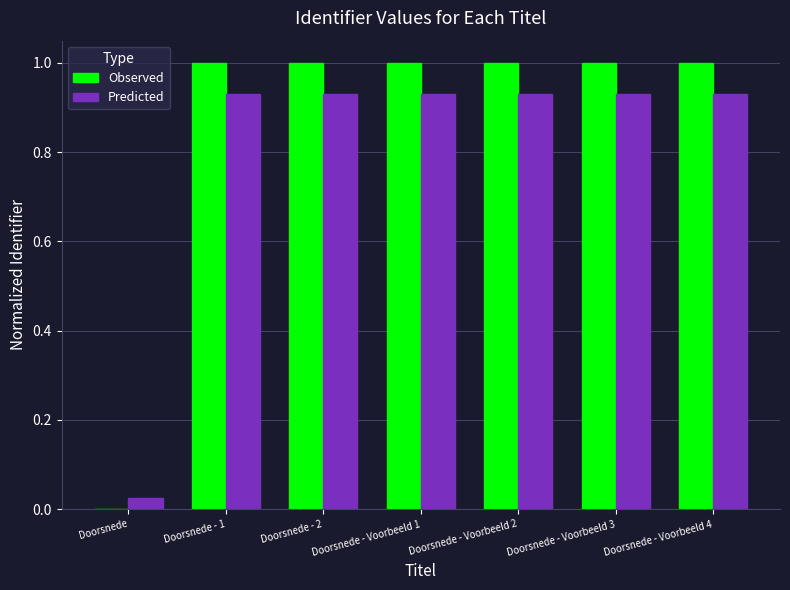

Is the value of Observed at Doorsnede - 1 greater than the value of Predicted at Doorsnede - Voorbeeld 2?

Yes